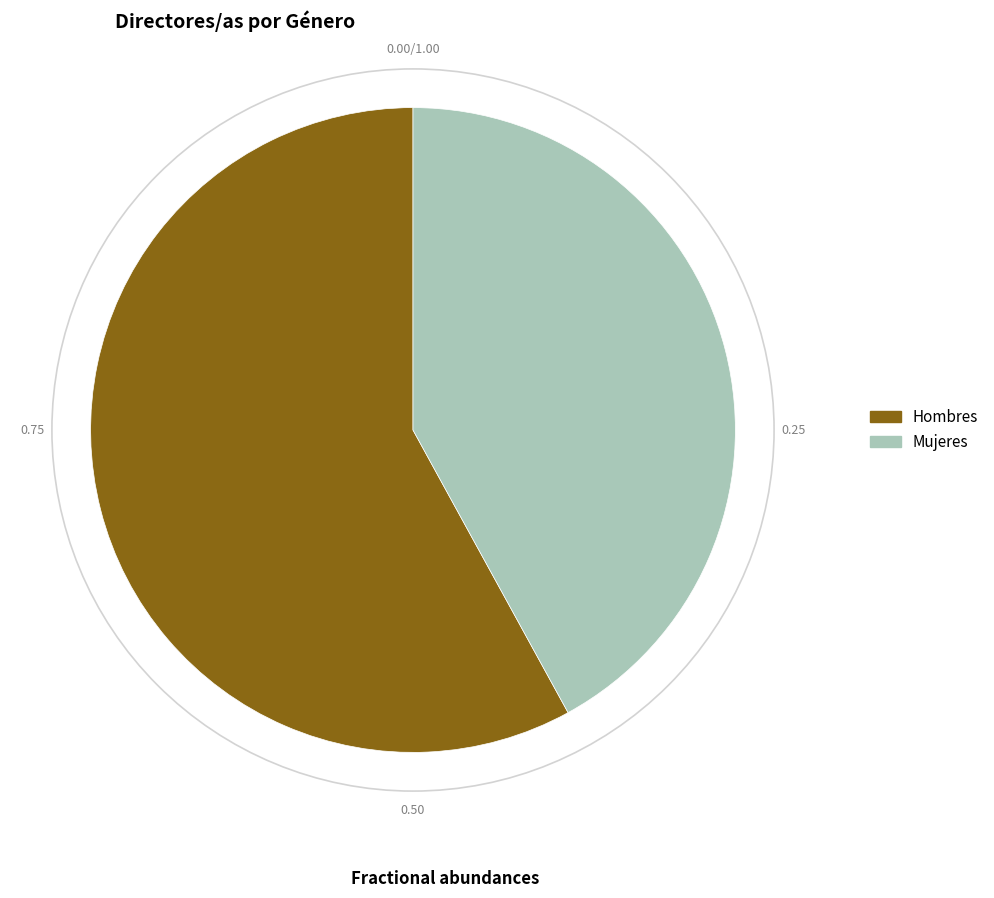

Which has a higher value, Mujeres or Hombres?

Hombres